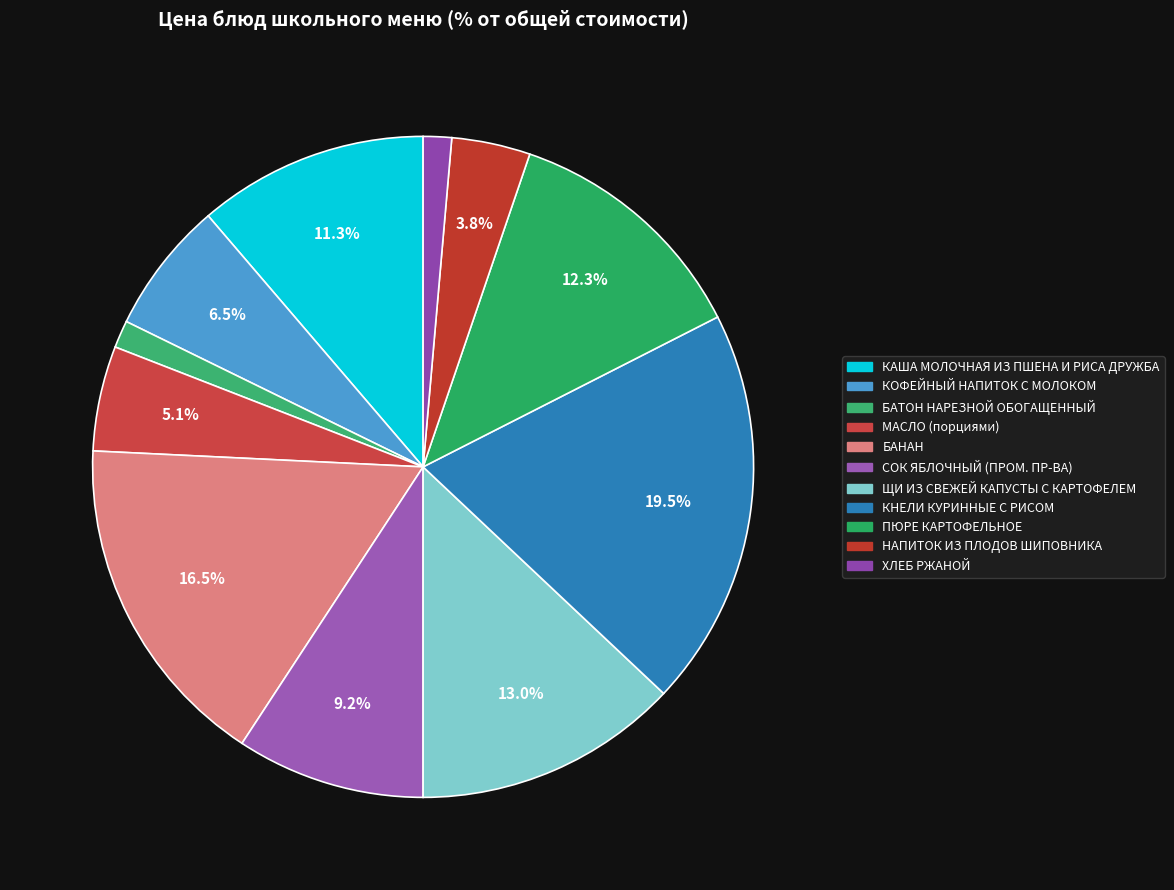

What is the total percentage of БАНАН and ЩИ ИЗ СВЕЖЕЙ КАПУСТЫ С КАРТОФЕЛЕМ?

29.5%